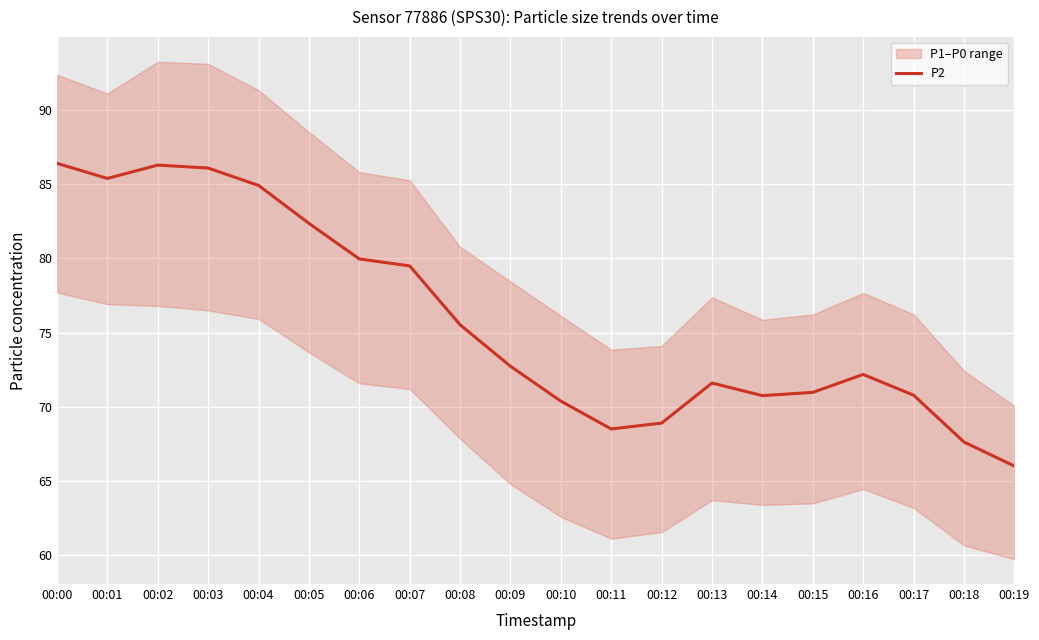

How many points are higher than both their immediate neighbors (excluding endpoints)?

3